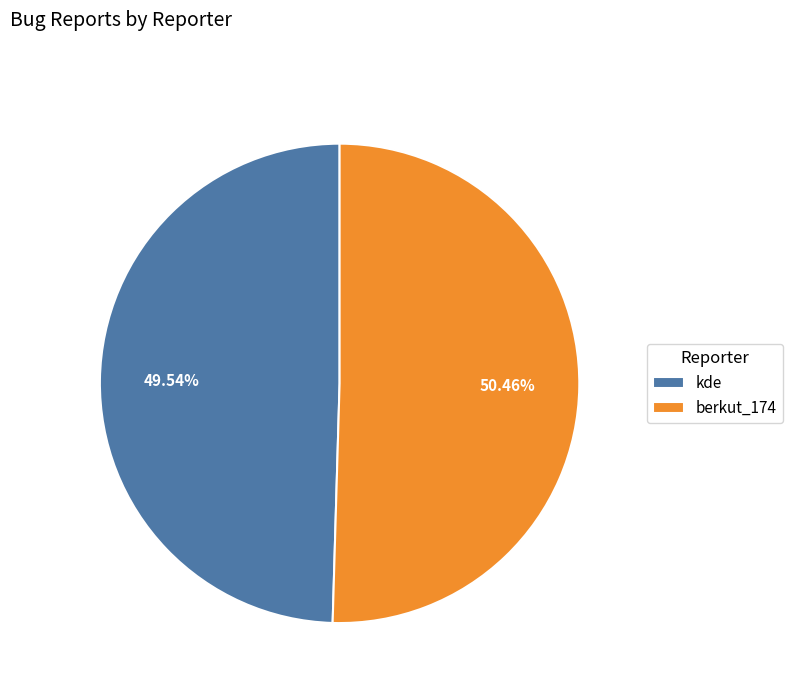

How many segments does this pie chart have?

2